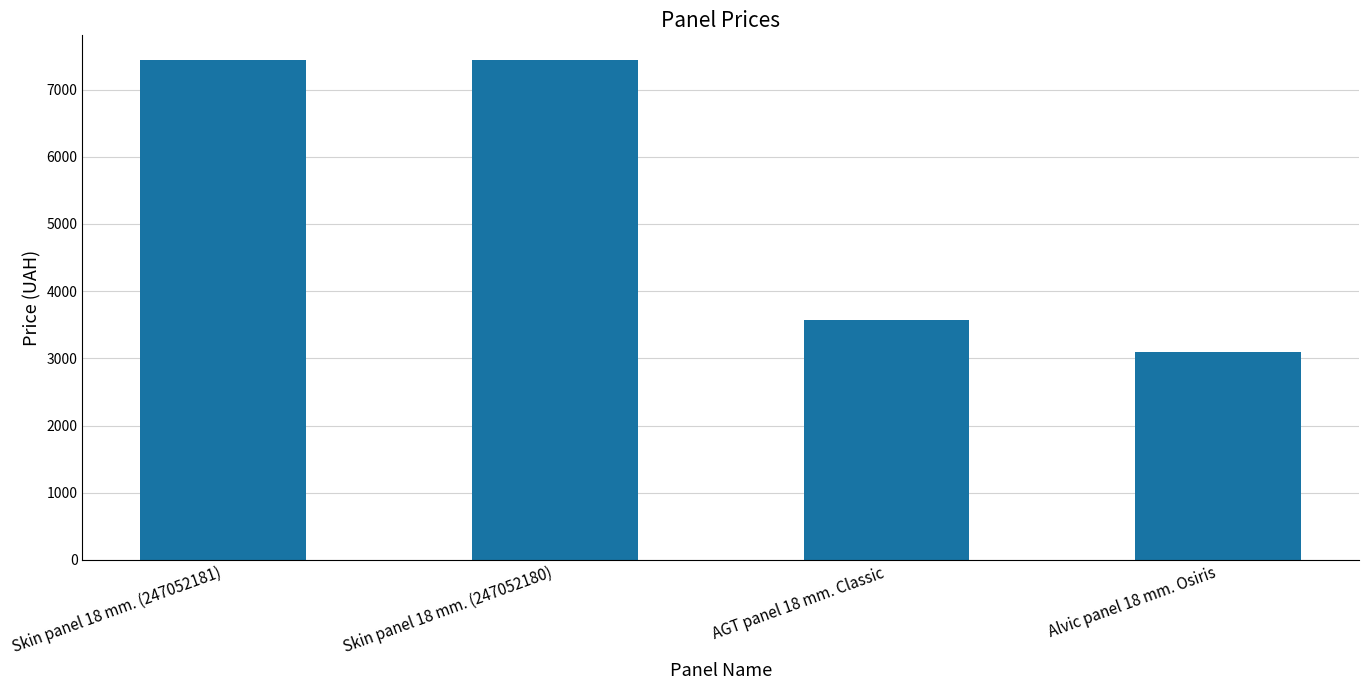

What is the change in value from AGT panel 18 mm. Classic to Alvic panel 18 mm. Osiris?

-478.3